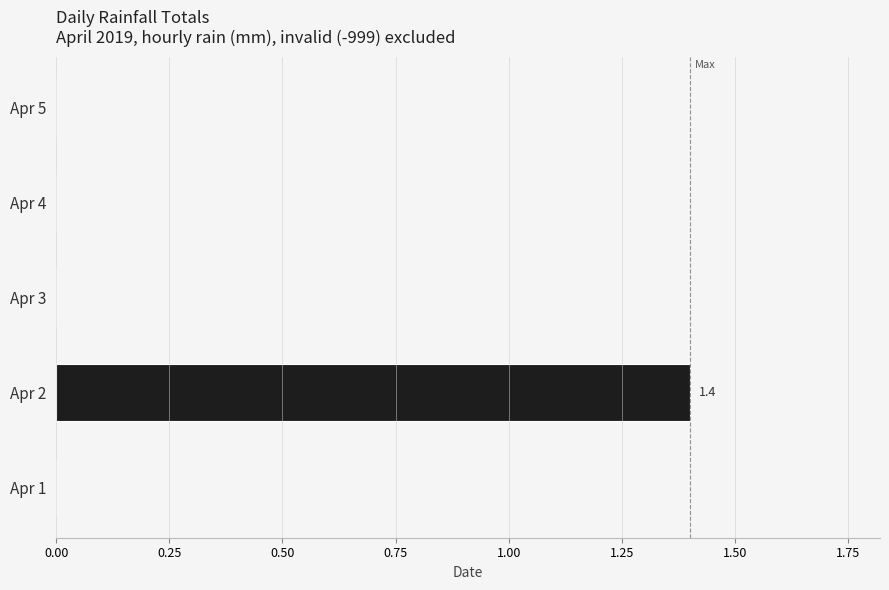

What is the average value?

0.3